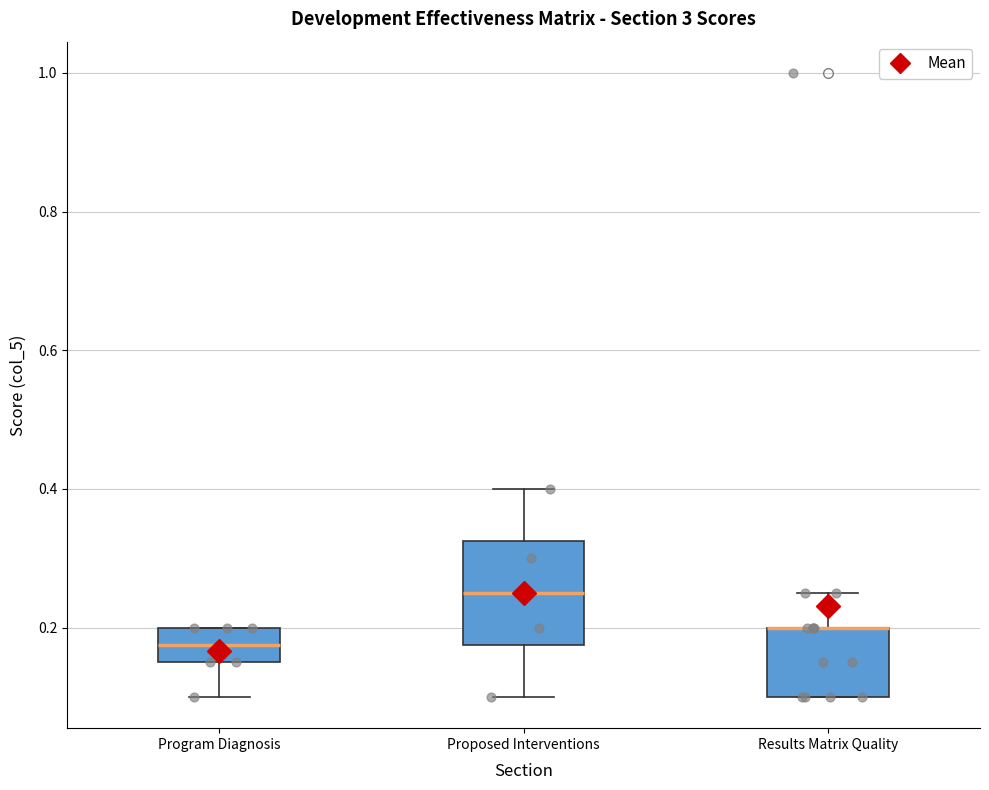

Reading left to right, read every box against the y-axis: the position of its median line, the range the box covers, and the ends of its whiskers. The values are not printed on the chart, so give them approximately, as read against the axis.

Program Diagnosis: median 0.18, box 0.16 to 0.20, whiskers 0.10 to 0.20
Proposed Interventions: median 0.26, box 0.18 to 0.32, whiskers 0.10 to 0.40
Results Matrix Quality: median 0.20 (drawn on the box's upper edge), box 0.10 to 0.20, whiskers 0.10 to 0.26